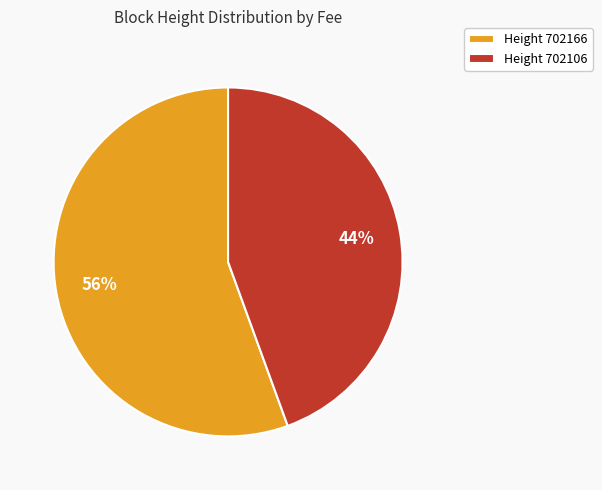

The Height 702166 slice represents 56% of the pie. True or false?

True